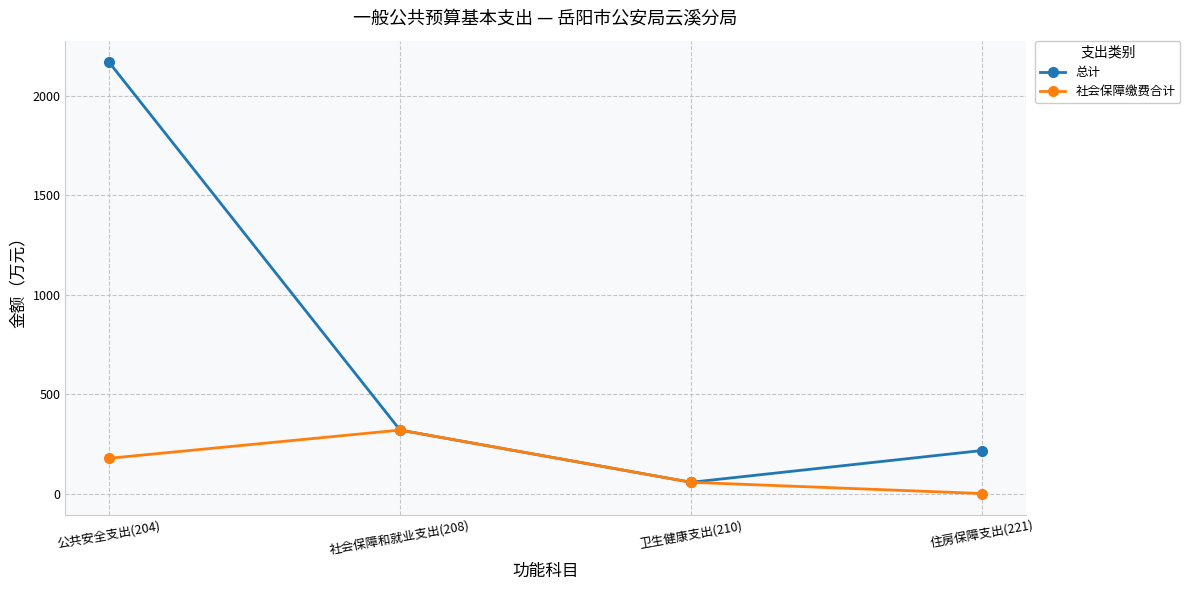

Between 社会保障和就业支出(208) and 住房保障支出(221), which series saw the biggest shift?

社会保障缴费合计